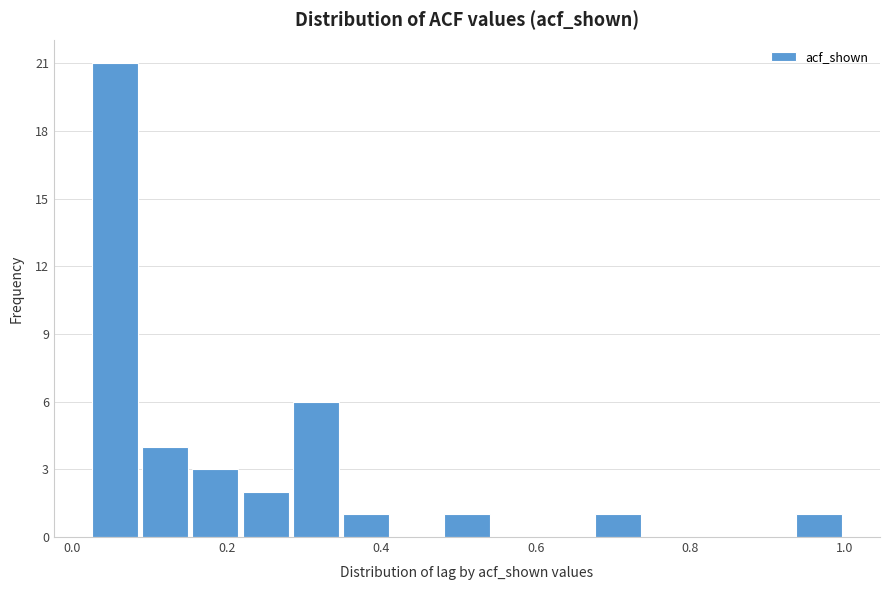

Read against the x-axis, roughly where is the centre of the tallest bar?

0.06